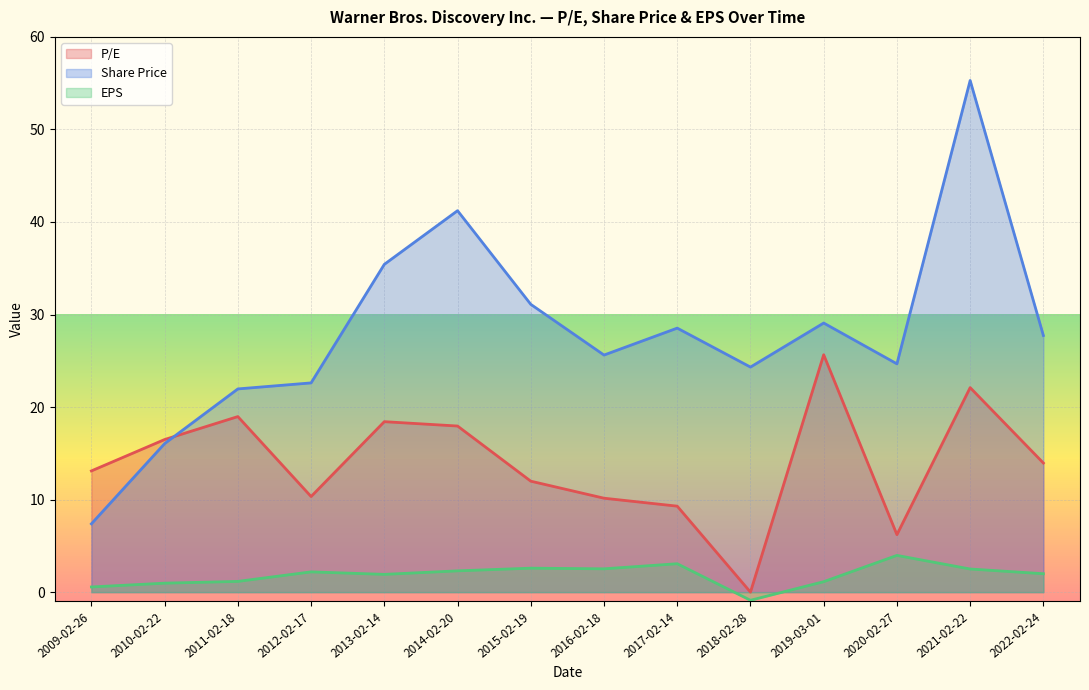

What position from the right is 2011-02-18?

12